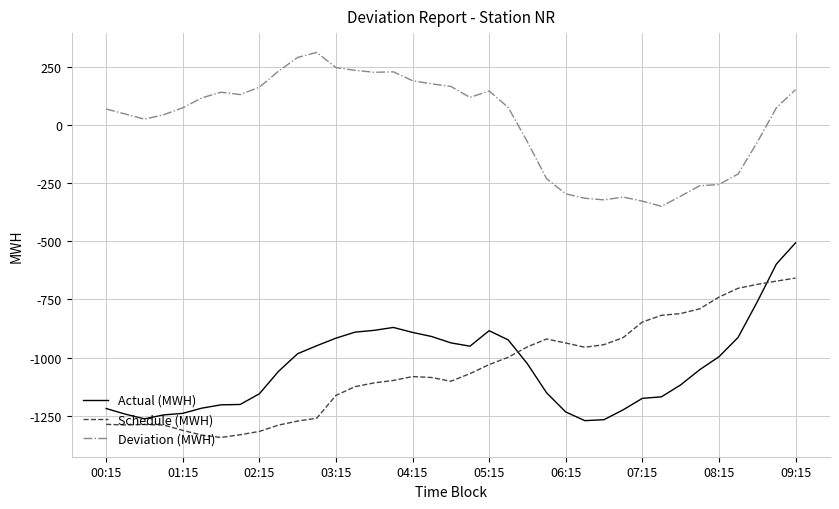

True or false: Schedule (MWH) and Deviation (MWH) intersect in this chart.

False